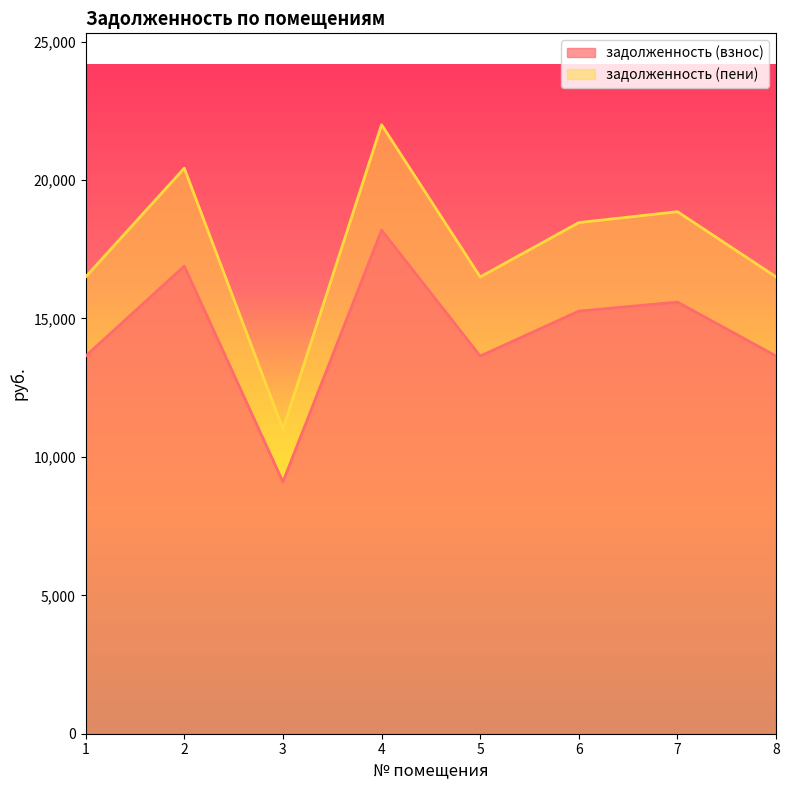

Does the chart have visible grid lines?

No